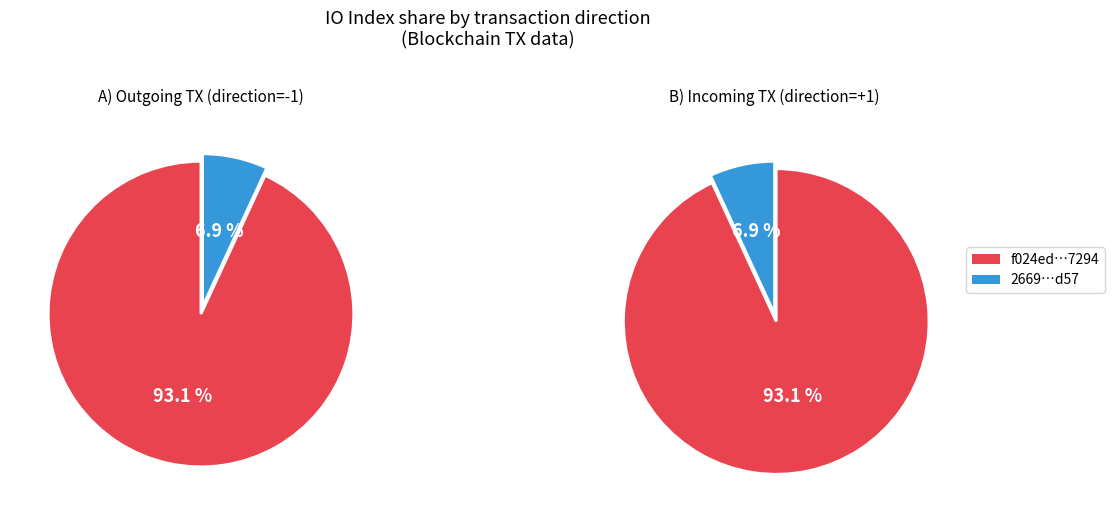

How many slices are in this pie chart?

2